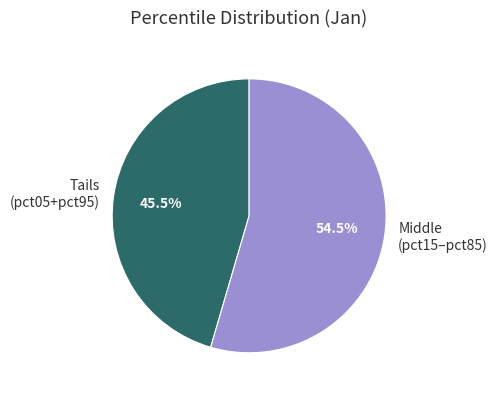

What portion of the pie excludes Tails (pct05+pct95)?

54.5%